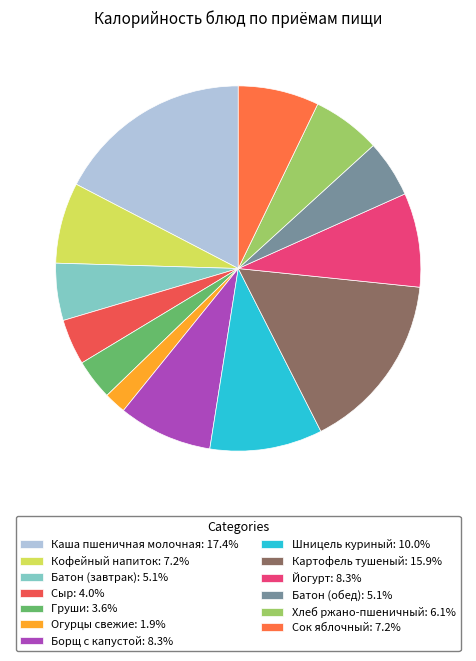

To the nearest percent, what is the difference between the largest and smallest slice percentages?

15%